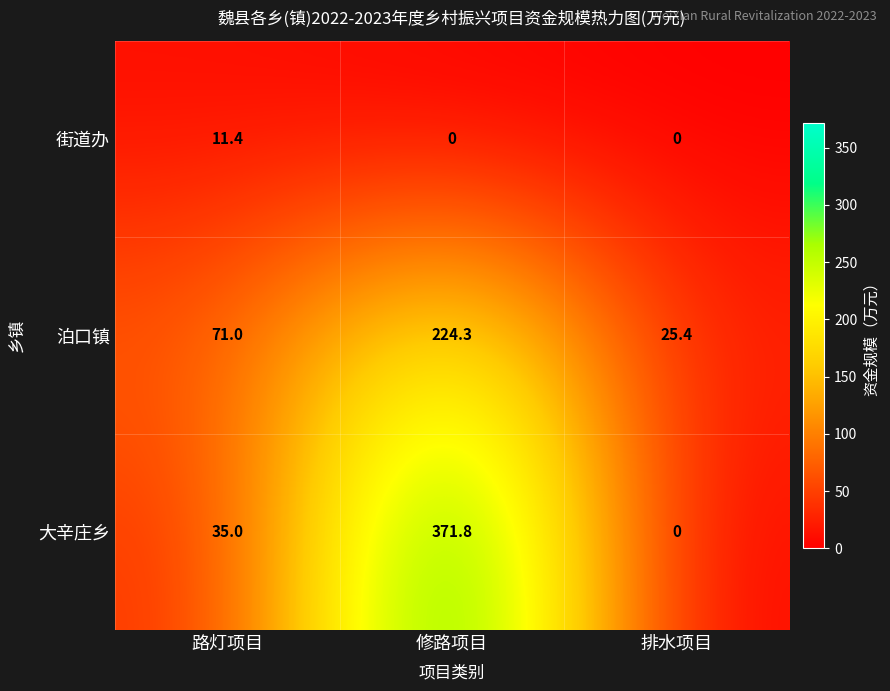

List the series in order of their overall mean, lowest first.

街道办, 泊口镇, 大辛庄乡